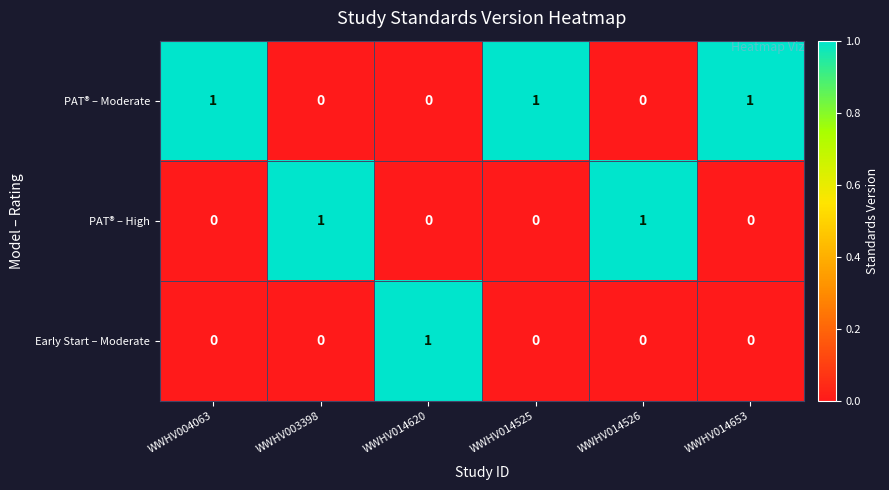

Count the PAT® – High values in the range 0 to 1.

6